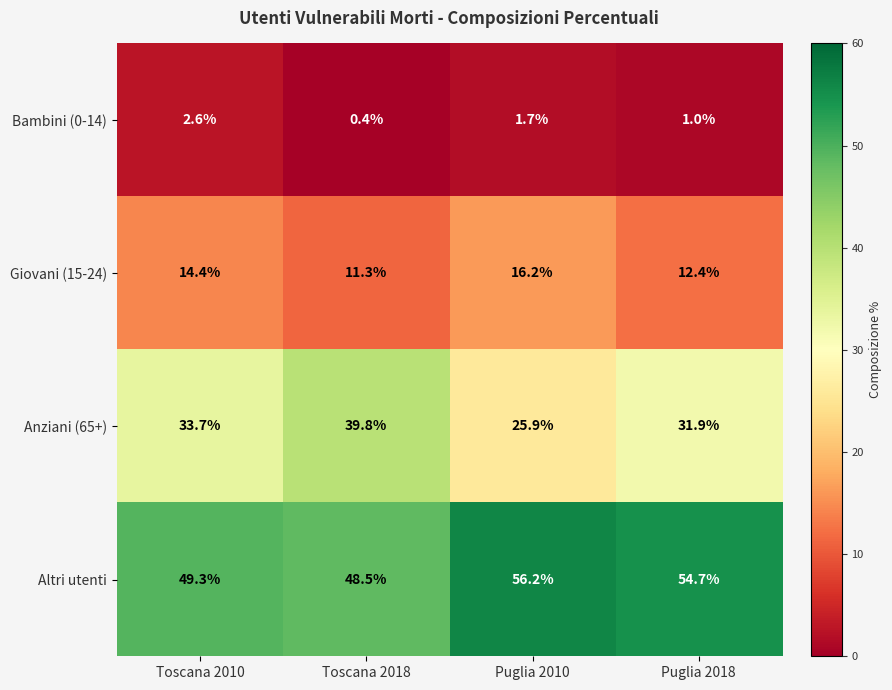

Reading left to right, extract all data points from this chart.

Bambini (0-14): 2.6	0.4	1.7	1.0
Giovani (15-24): 14.4	11.3	16.2	12.4
Anziani (65+): 33.7	39.8	25.9	31.9
Altri utenti: 49.3	48.5	56.2	54.7